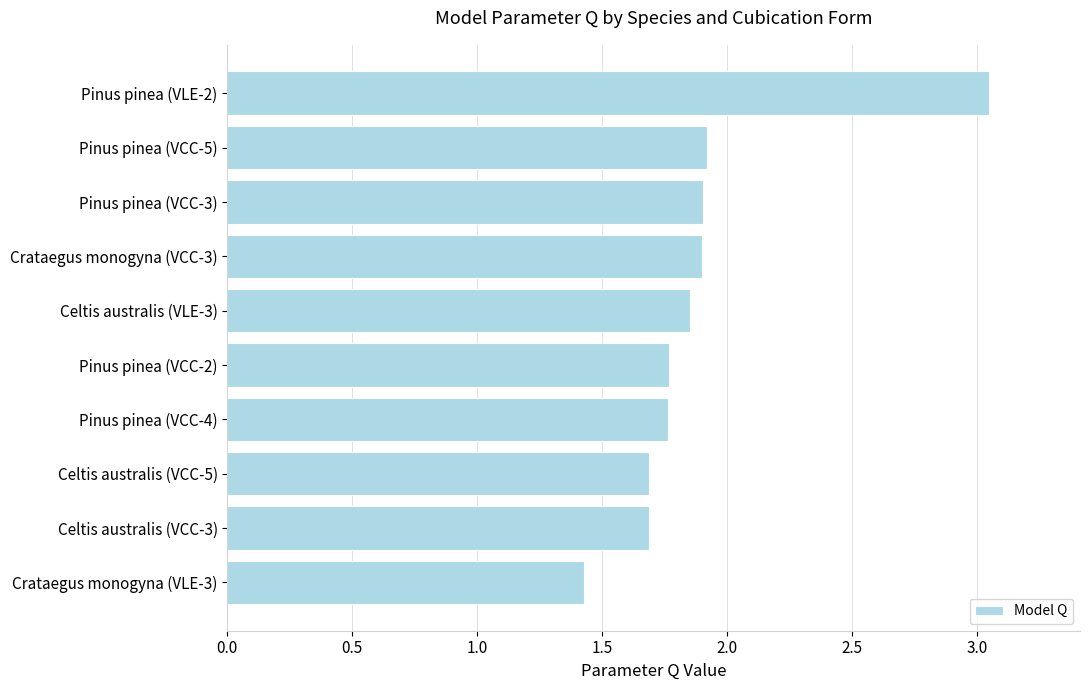

True or false: the data shows 0.8 at Pinus pinea (VCC-5).

False